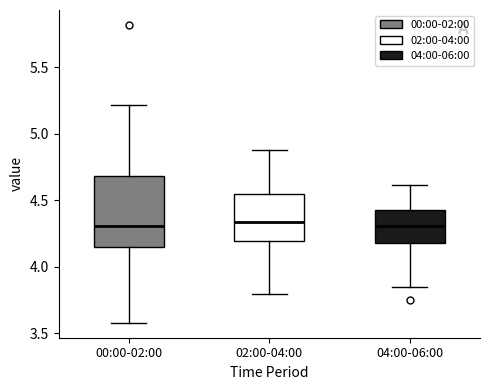

Reading left to right, read every box against the y-axis: the position of its median line, the range the box covers, and the ends of its whiskers. The values are not printed on the chart, so give them approximately, as read against the axis.

00:00-02:00: median 4.30, box 4.15 to 4.70, whiskers 3.60 to 5.20
02:00-04:00: median 4.35, box 4.20 to 4.55, whiskers 3.80 to 4.90
04:00-06:00: median 4.30, box 4.20 to 4.45, whiskers 3.85 to 4.60